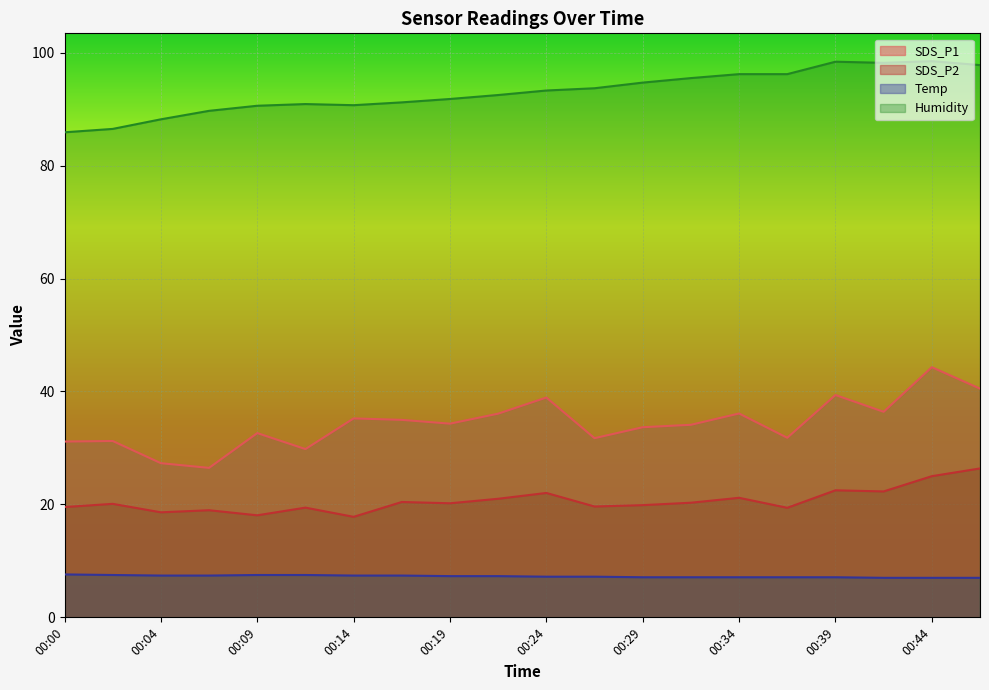

Read the Temp value at 00:31.

7.1